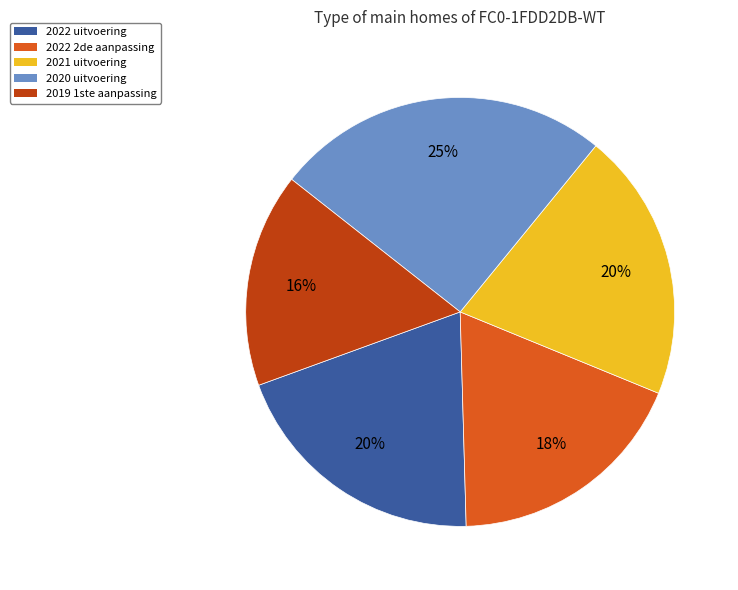

To the nearest percent, what is the average slice percentage?

20%